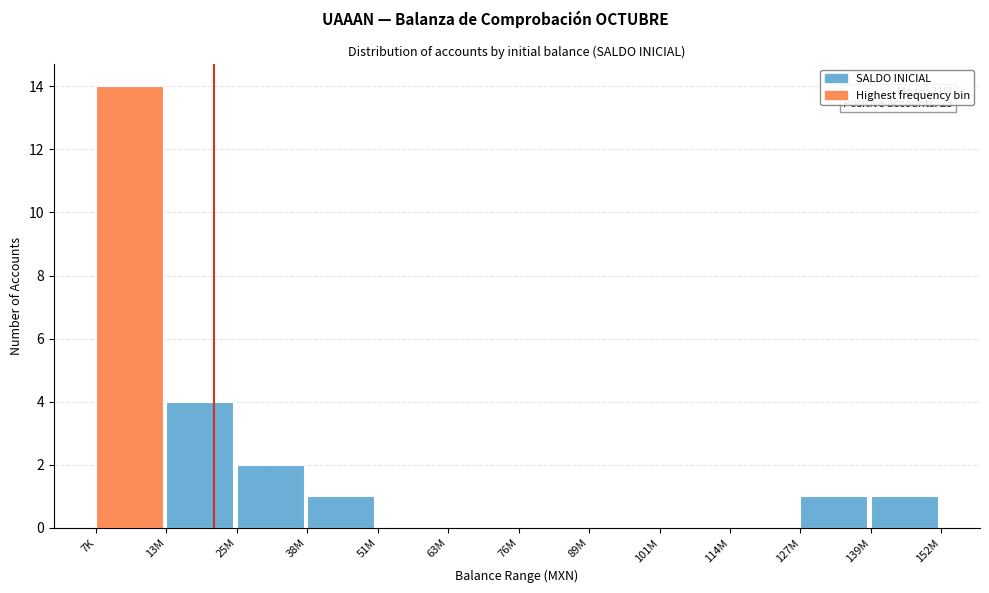

Reading left to right, extract all data points from this chart.

7K=14	13M=4	25M=2	38M=1	51M=0	63M=0	76M=0	89M=0	101M=0	114M=0	127M=1	139M=1